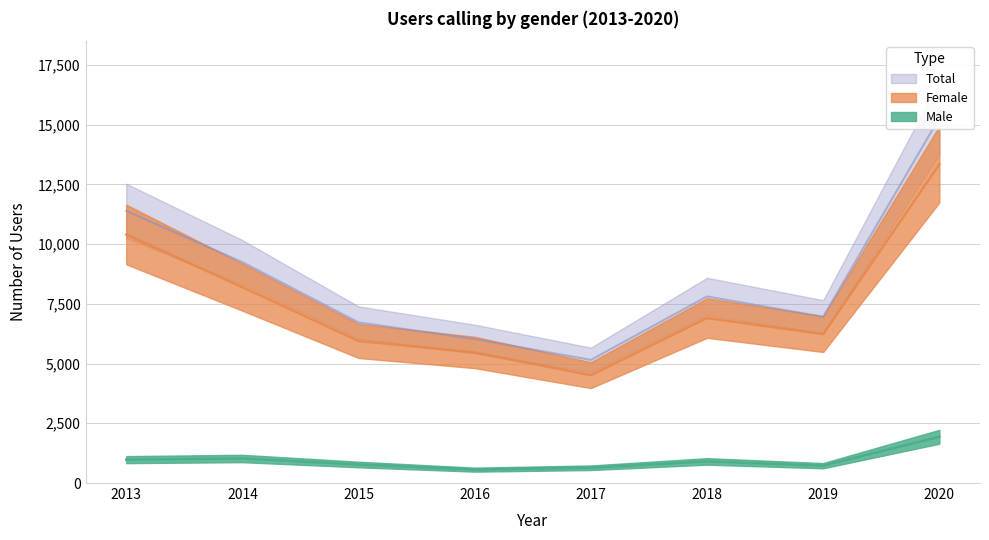

Is the value of Total at 2018 greater than the value of Female at 2019?

Yes